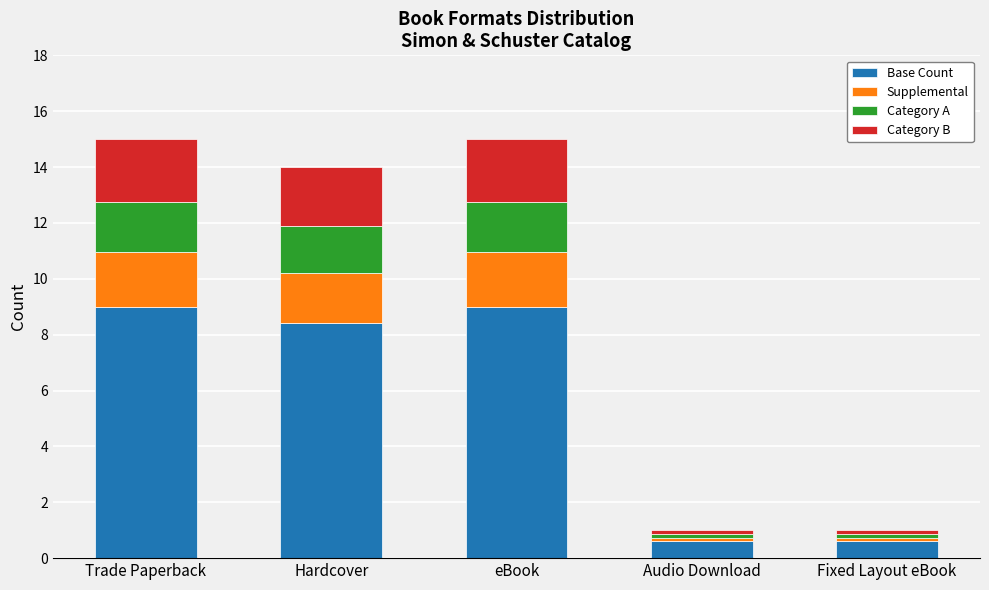

Reading left to right, list the values for the Base Count series.

9.0	8.4	9.0	0.6	0.6